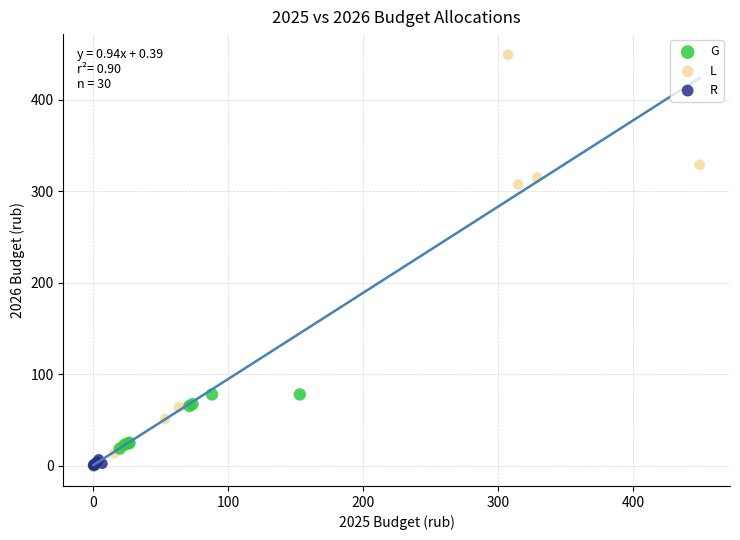

What are all the series names shown in the legend?

G, L, R